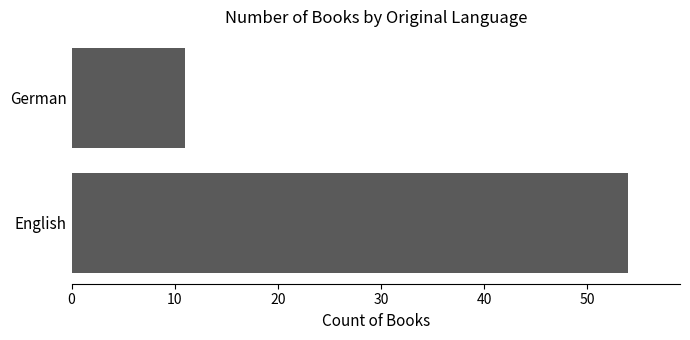

What is the difference between the maximum and minimum values?

43